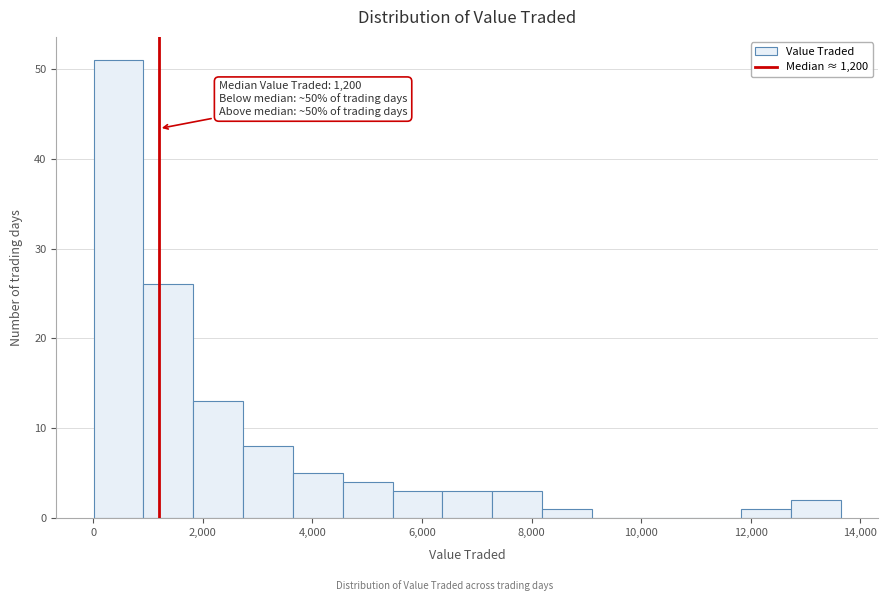

Which range on the x-axis has the tallest bar?

0 to 1000